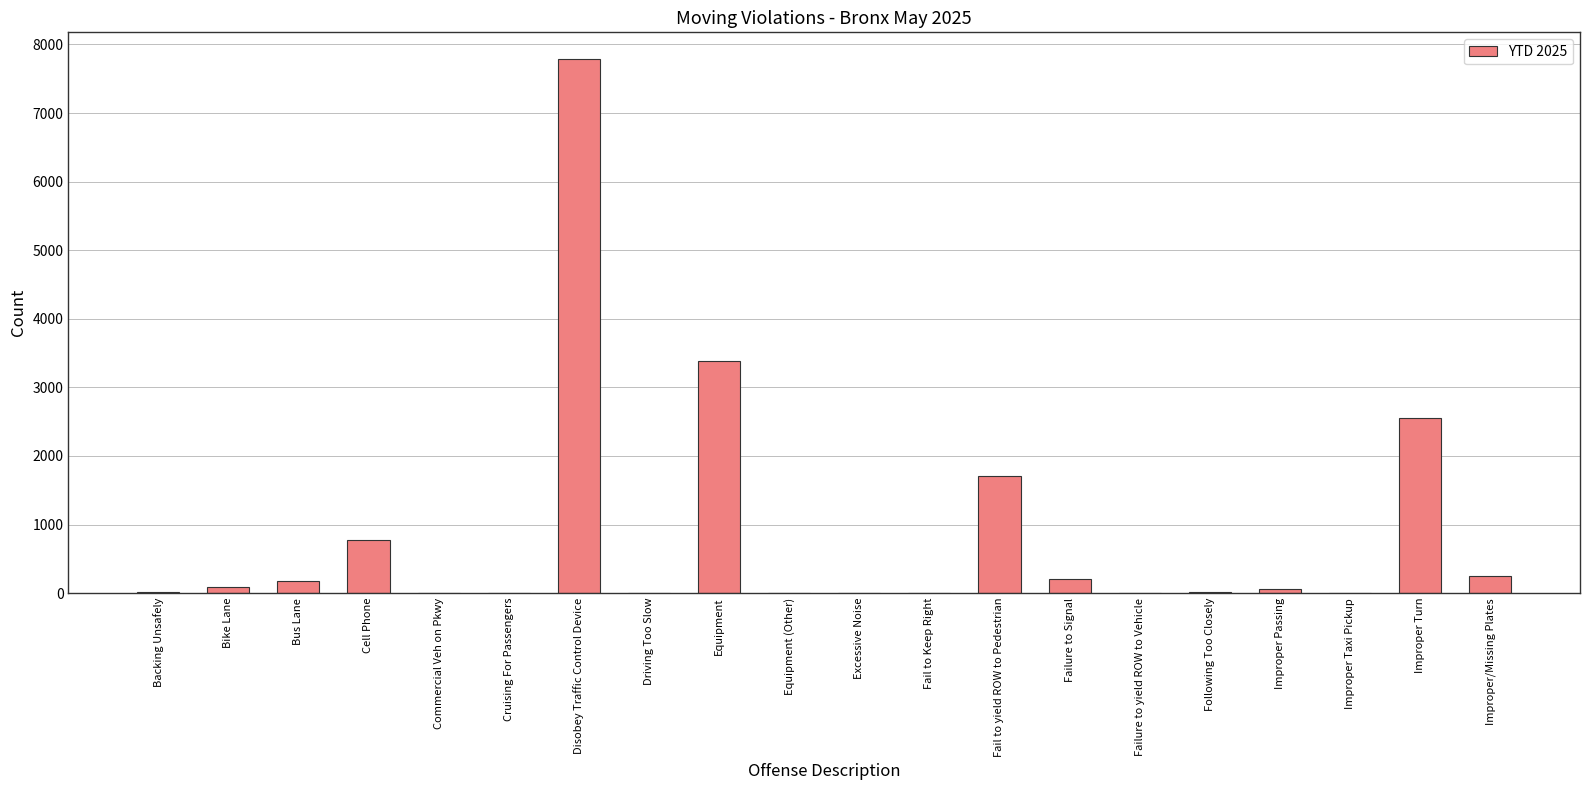

Which has a higher value, Excessive Noise or Cell Phone?

Cell Phone